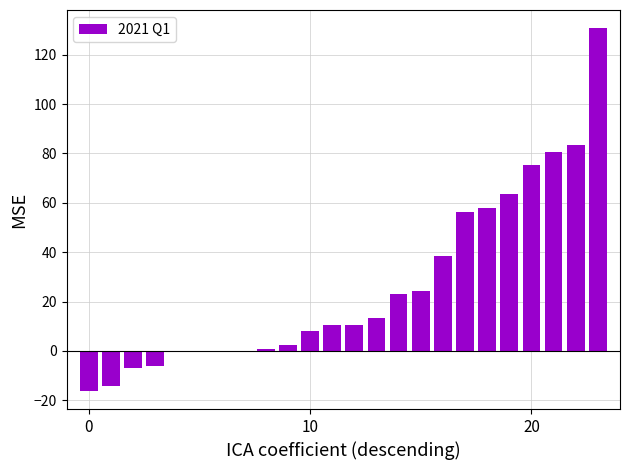

What is the greatest value displayed?

130.8